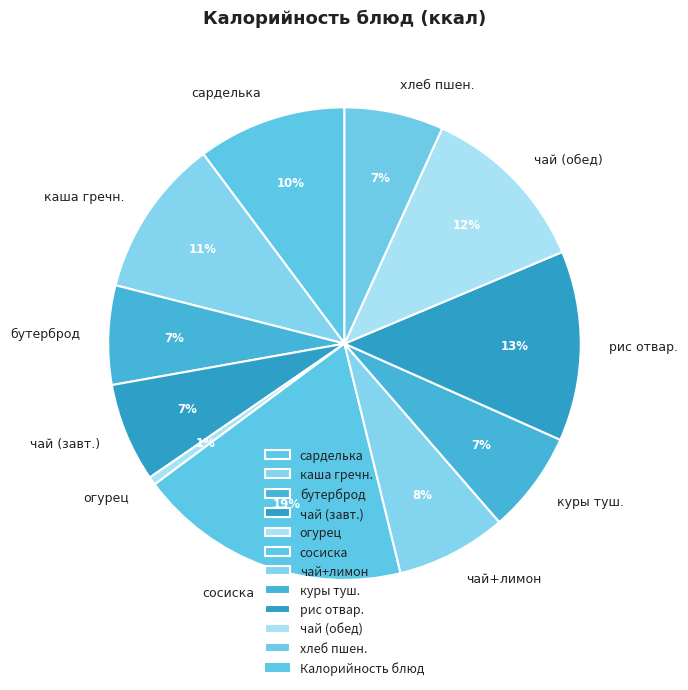

To the nearest percent, what percentage of the pie is чай+лимон?

8%